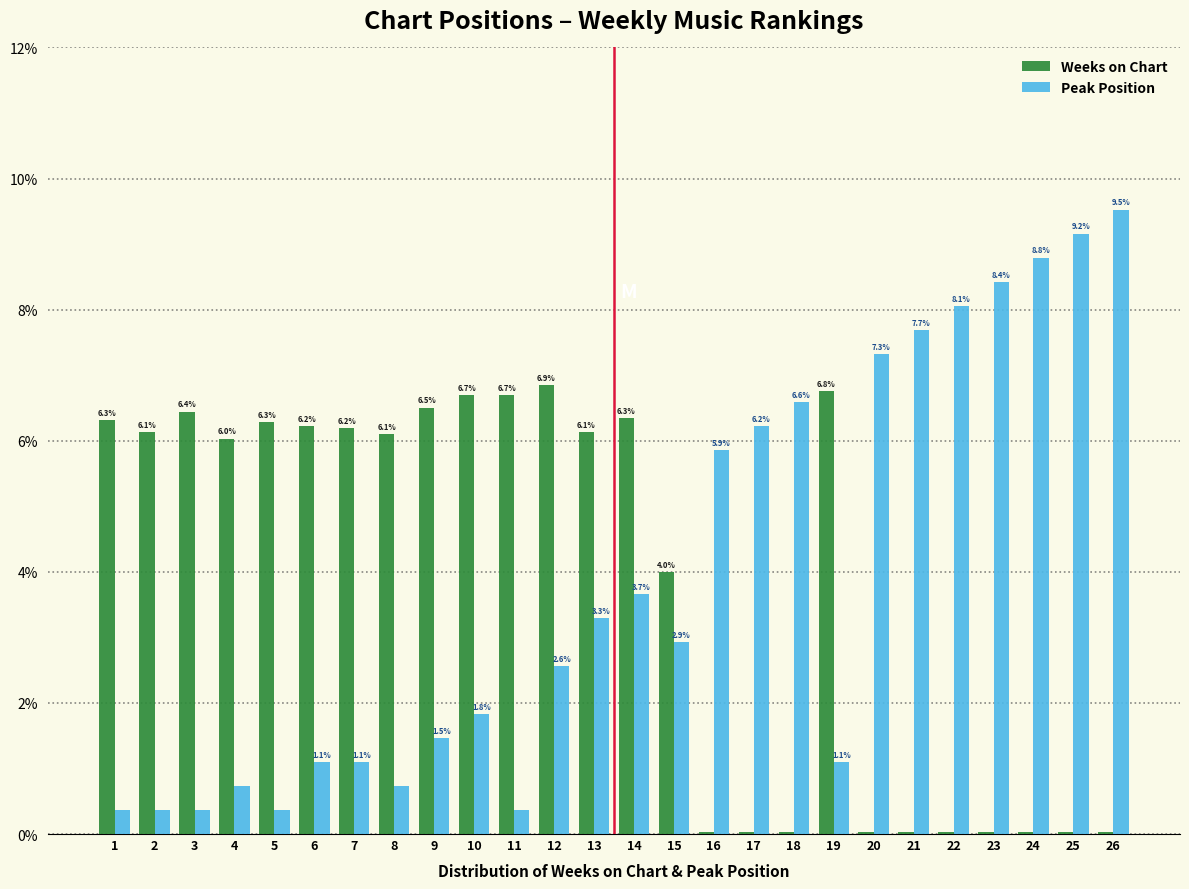

Which series changed the most between 7 and 22?

Peak Position